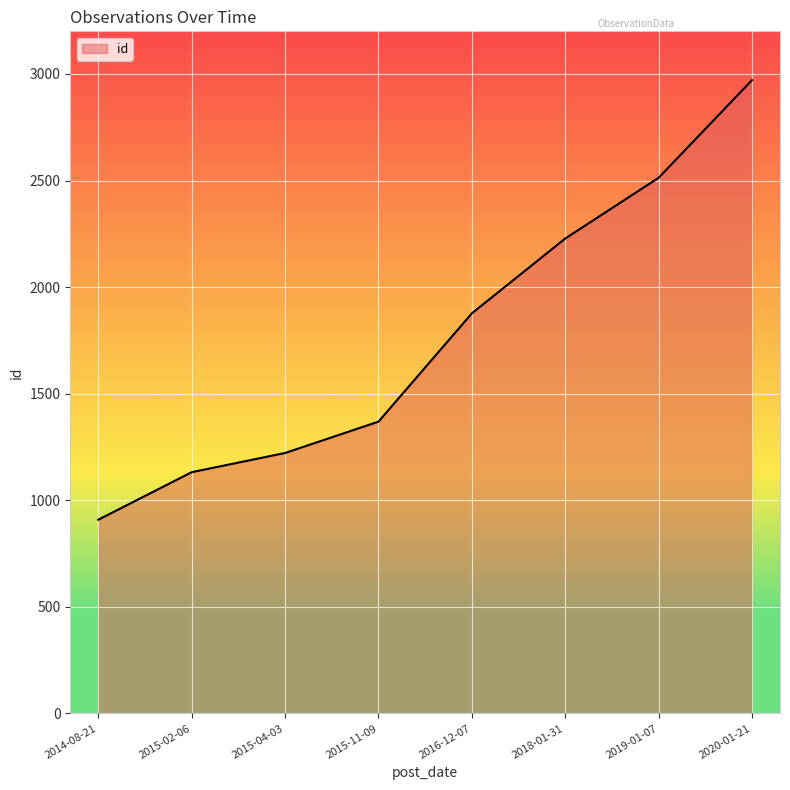

Which category has the highest value across all series?

2020-01-21